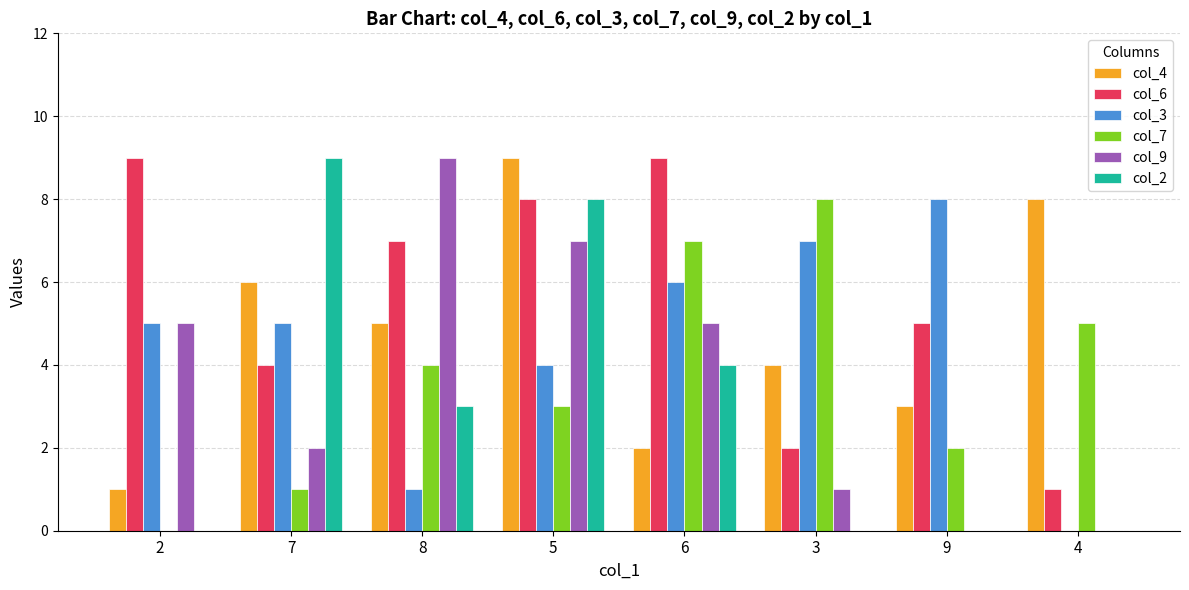

What is the maximum value shown in the chart?

9